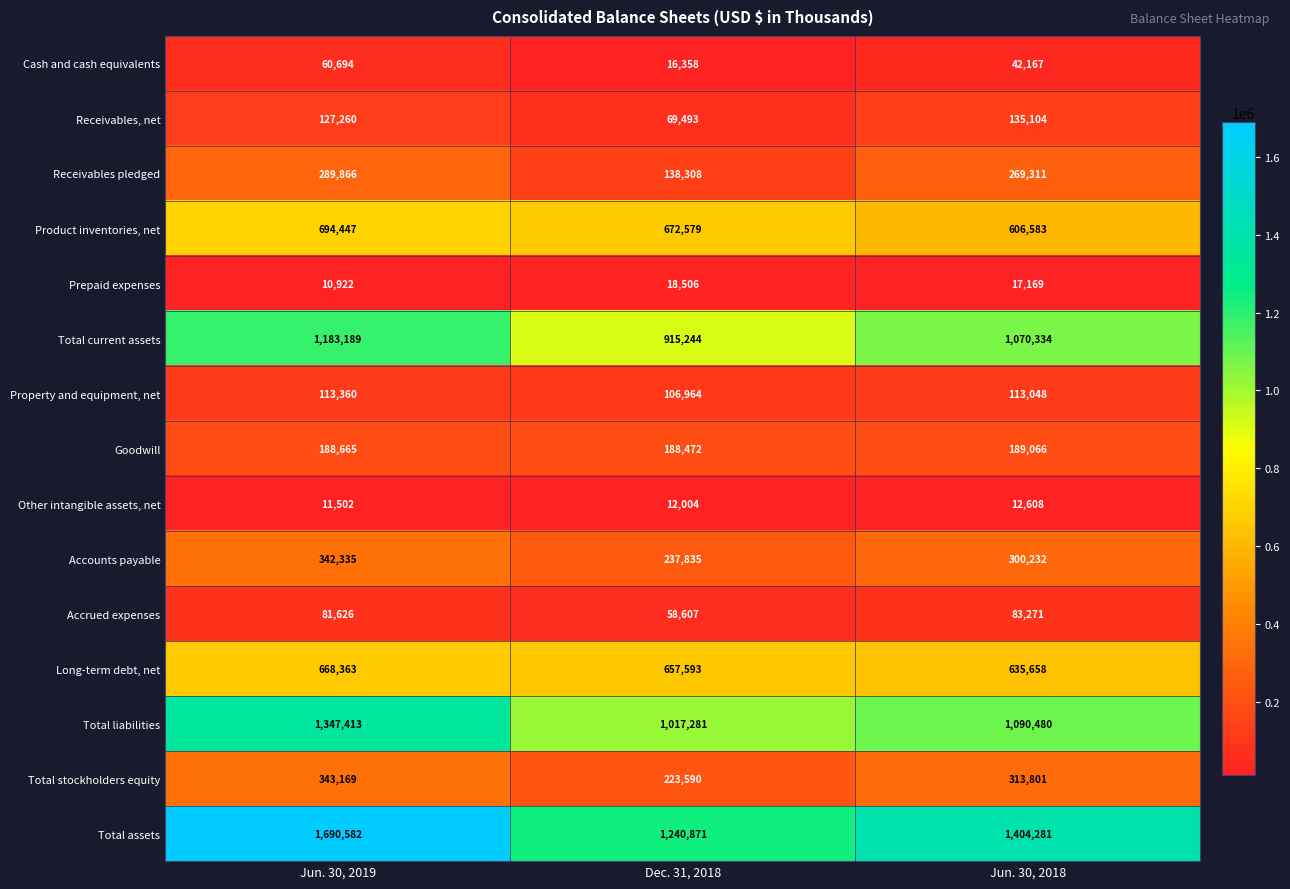

Which series changed the most between Jun. 30, 2019 and Jun. 30, 2018?

Total assets